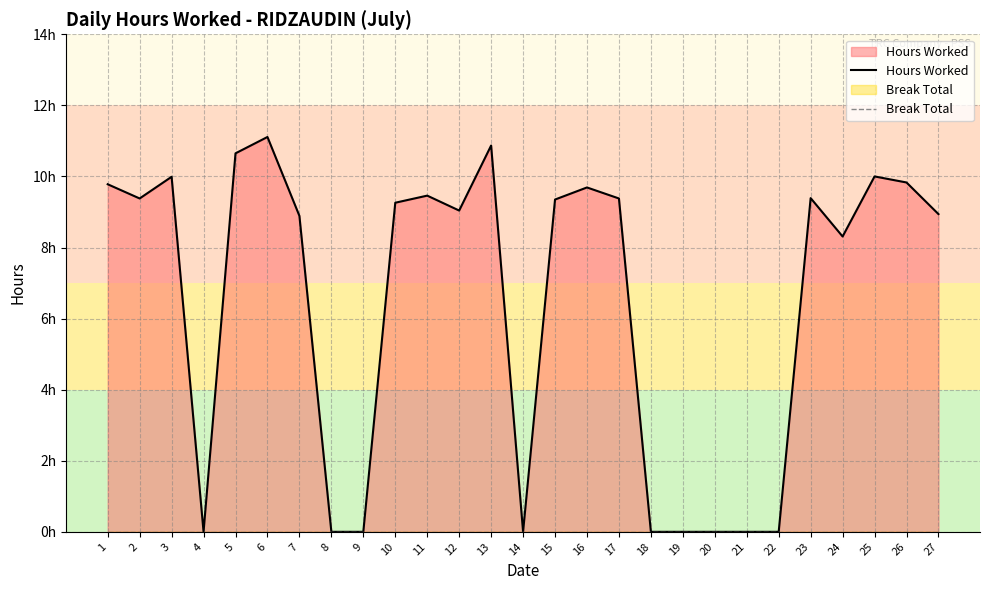

Reading left to right, extract all data points from this chart.

Hours Worked: 1=9.8	2=9.4	3=10.0	4=0.0	5=10.7	6=11.1	7=8.9	8=0.0	9=0.0	10=9.3	11=9.5	12=9.0	13=10.9	14=0.0	15=9.3	16=9.7	17=9.4	18=0.0	19=0.0	20=0.0	21=0.0	22=0.0	23=9.4	24=8.3	25=10.0	26=9.8	27=8.9
Break Total: 1=0.0	2=0.0	3=0.0	4=0.0	5=0.0	6=0.0	7=0.0	8=0.0	9=0.0	10=0.0	11=0.0	12=0.0	13=0.0	14=0.0	15=0.0	16=0.0	17=0.0	18=0.0	19=0.0	20=0.0	21=0.0	22=0.0	23=0.0	24=0.0	25=0.0	26=0.0	27=0.0